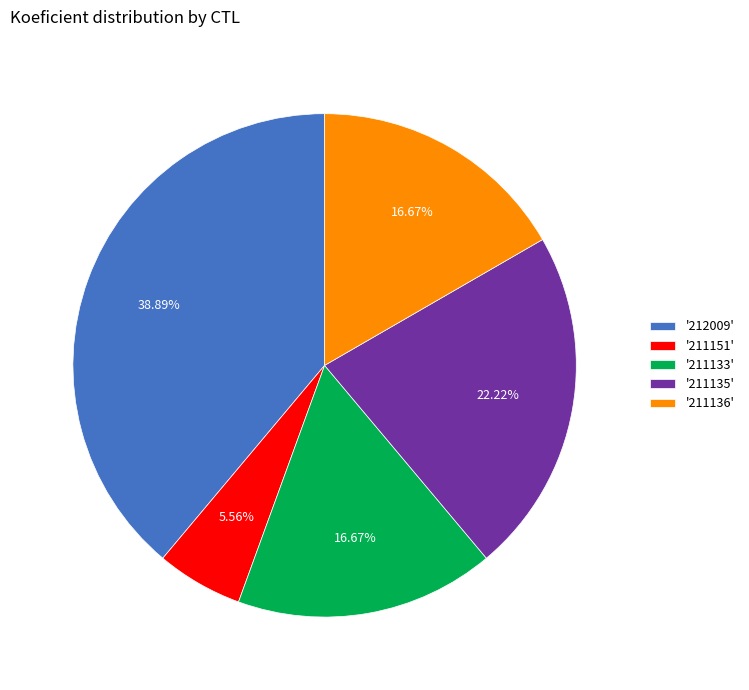

Which category has the smallest portion of the pie?

'211151'